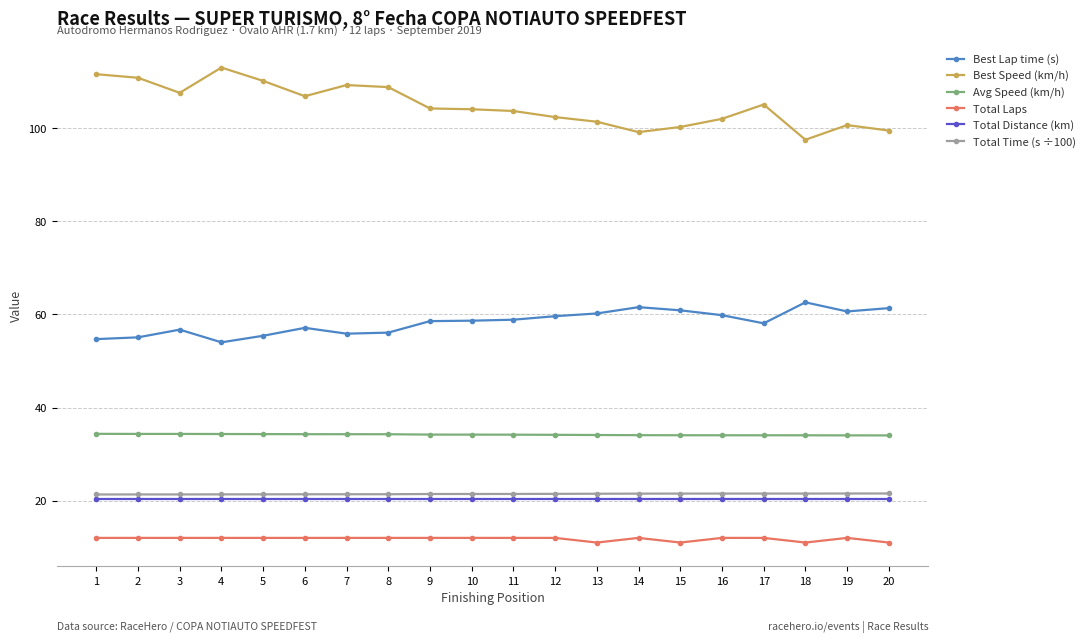

What is the total value across all series at 14?

248.7